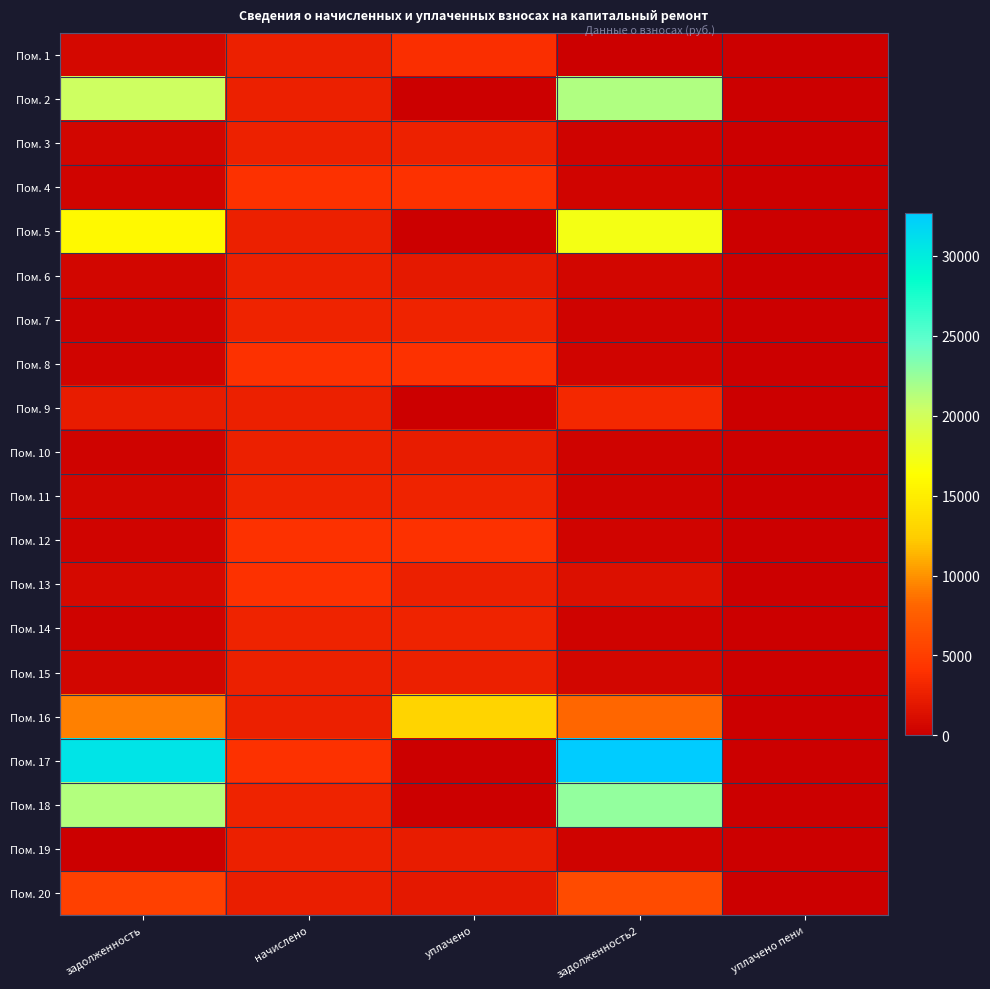

Which has a higher value, уплачено or уплачено пени?

уплачено